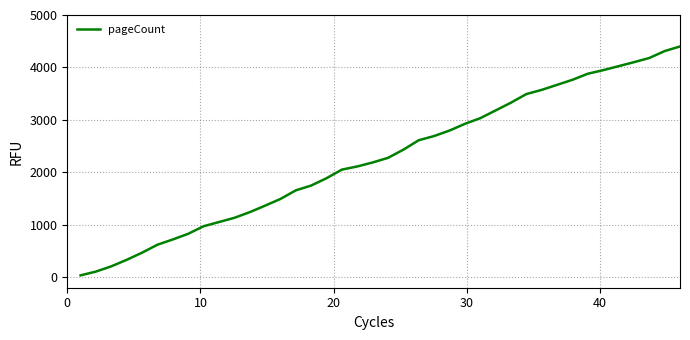

What is the difference between the maximum and minimum values?

4364.0